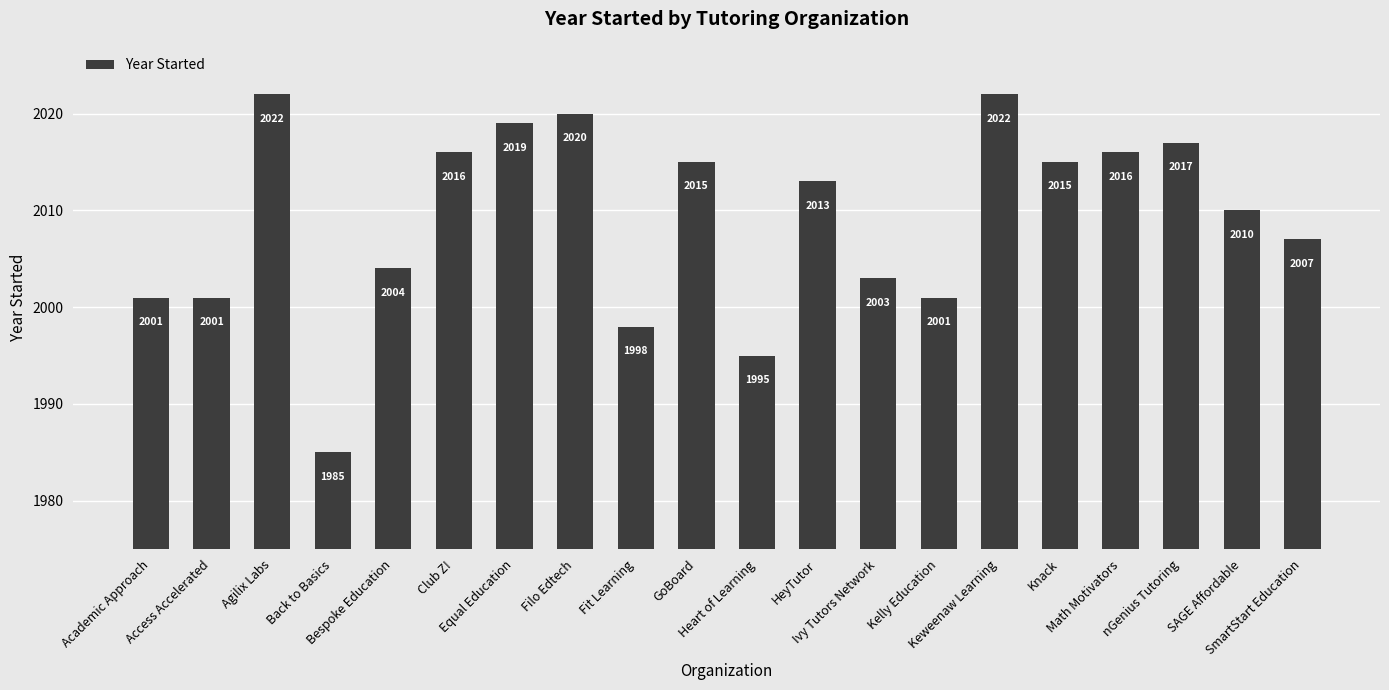

Reading left to right, what are all the values shown in this chart?

Academic Approach=2001	Access Accelerated=2001	Agilix Labs=2022	Back to Basics=1985	Bespoke Education=2004	Club Z!=2016	Equal Education=2019	Filo Edtech=2020	Fit Learning=1998	GoBoard=2015	Heart of Learning=1995	HeyTutor=2013	Ivy Tutors Network=2003	Kelly Education=2001	Keweenaw Learning=2022	Knack=2015	Math Motivators=2016	nGenius Tutoring=2017	SAGE Affordable=2010	SmartStart Education=2007